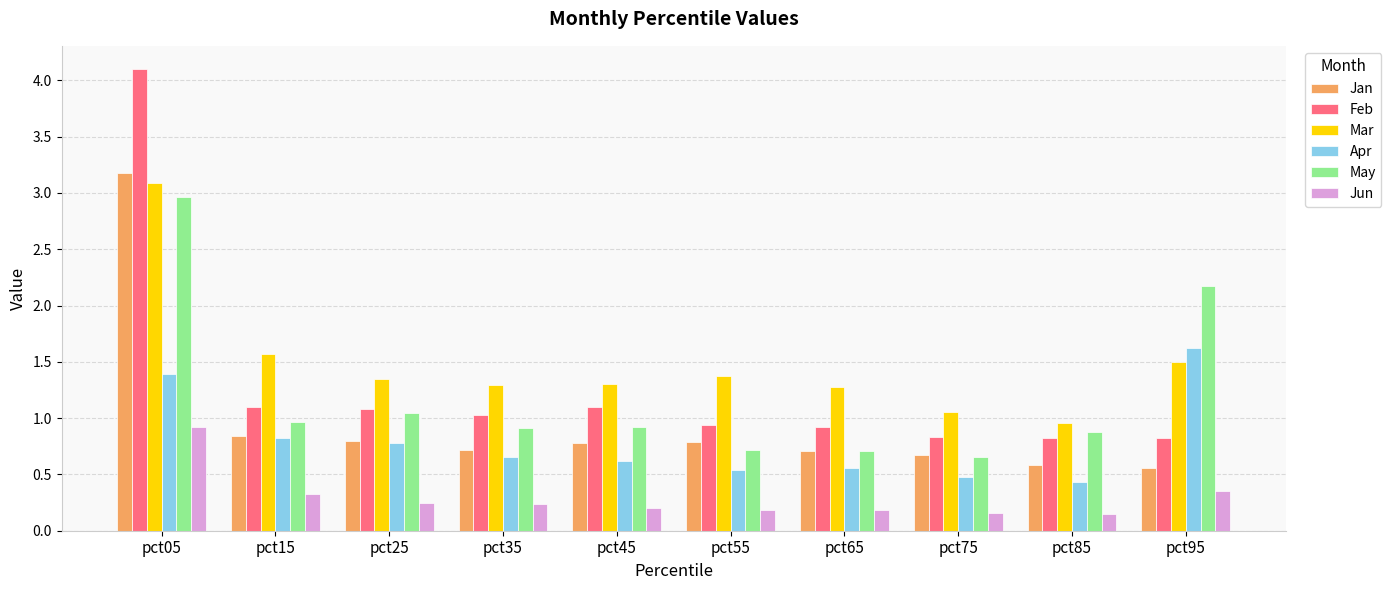

Which category has the highest value in the May series?

pct05